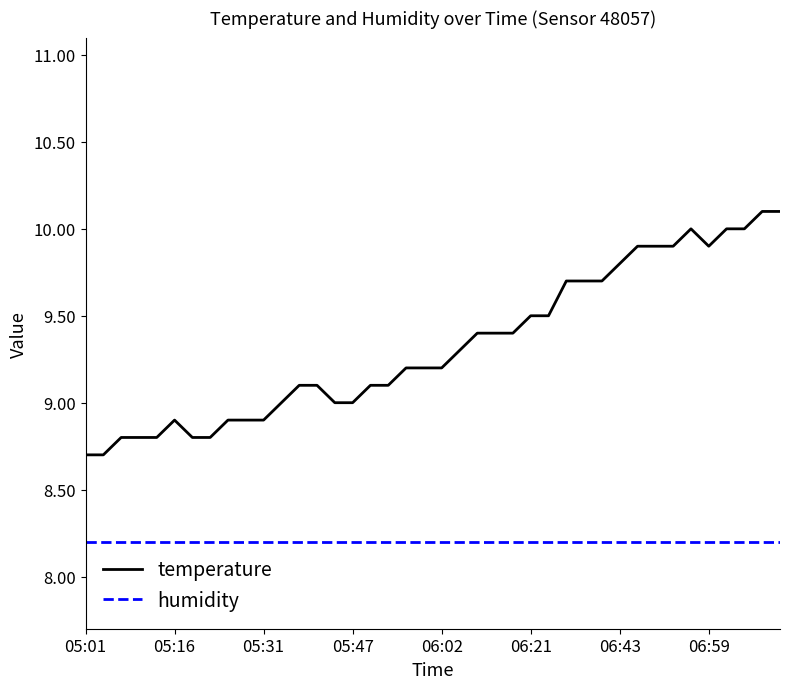

Which series has the largest total across all categories?

temperature